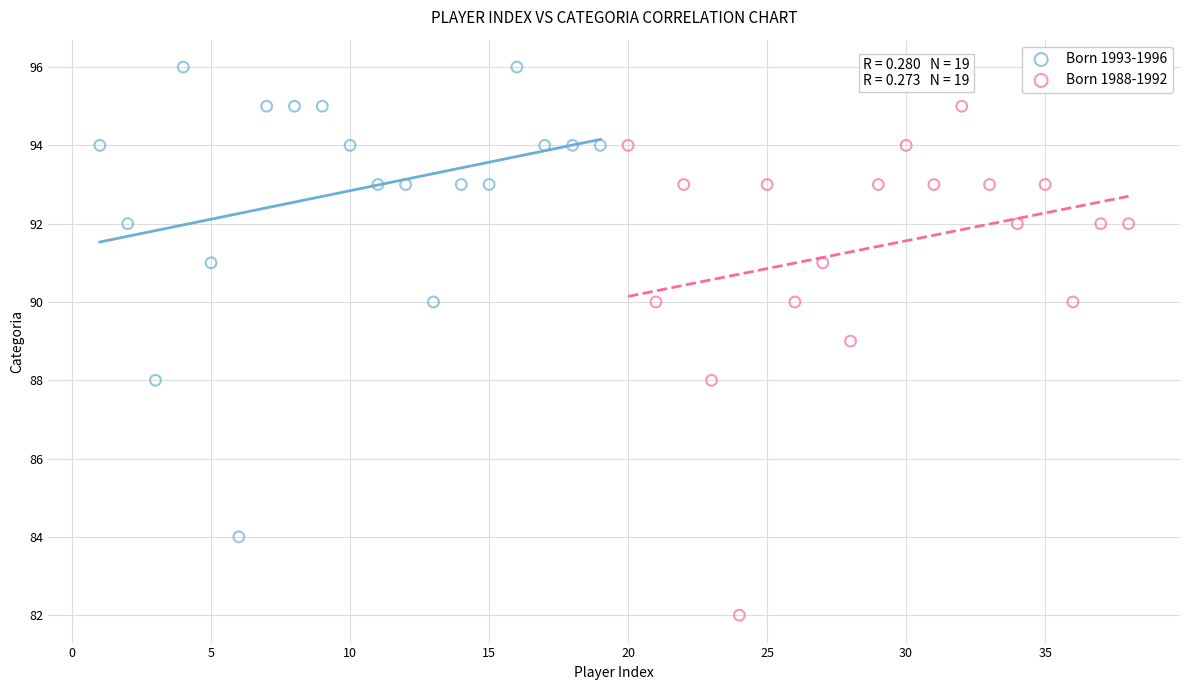

Which series contains the highest Y value?

Born 1993-1996